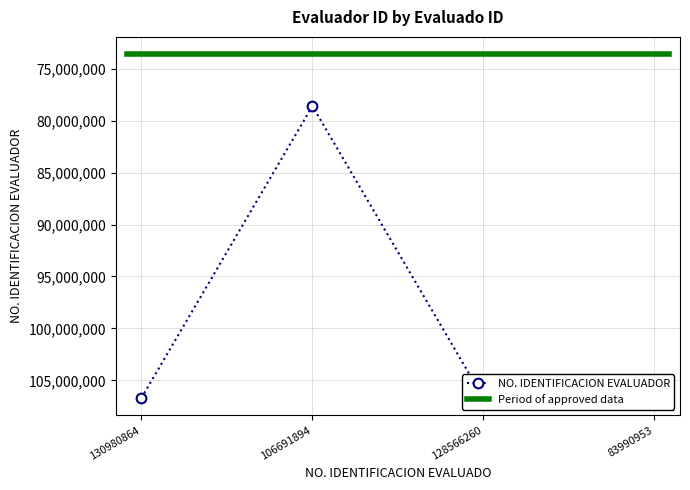

The chart shows a value of 78596228 at 106691894. True or false?

True